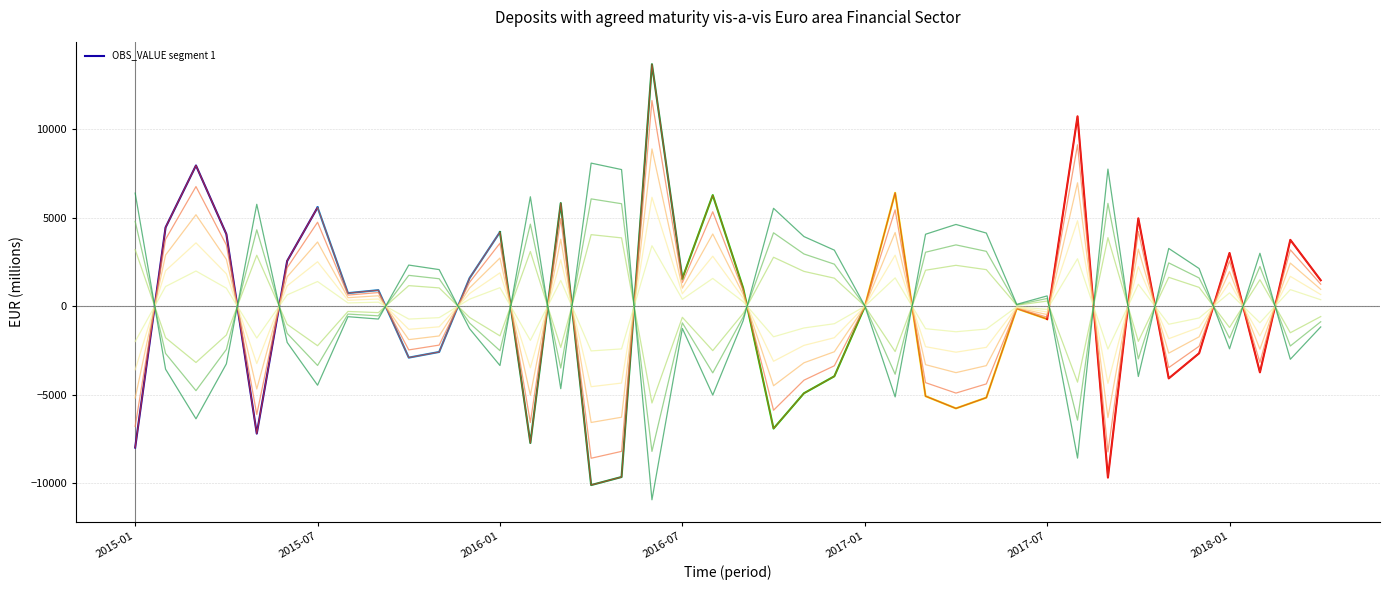

Where does the data first go above 739?

2015-02